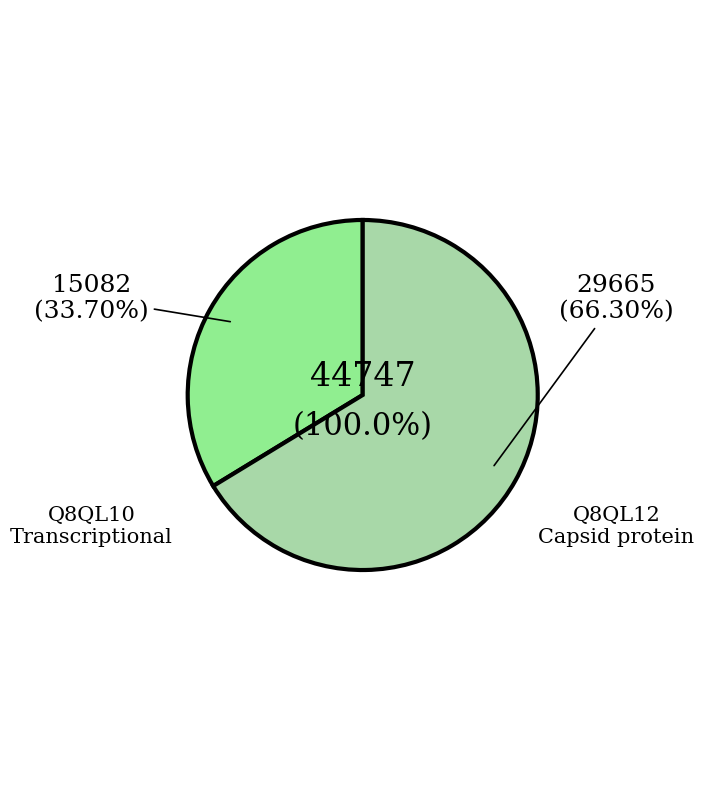

To the nearest percent, what is the average slice percentage?

50%